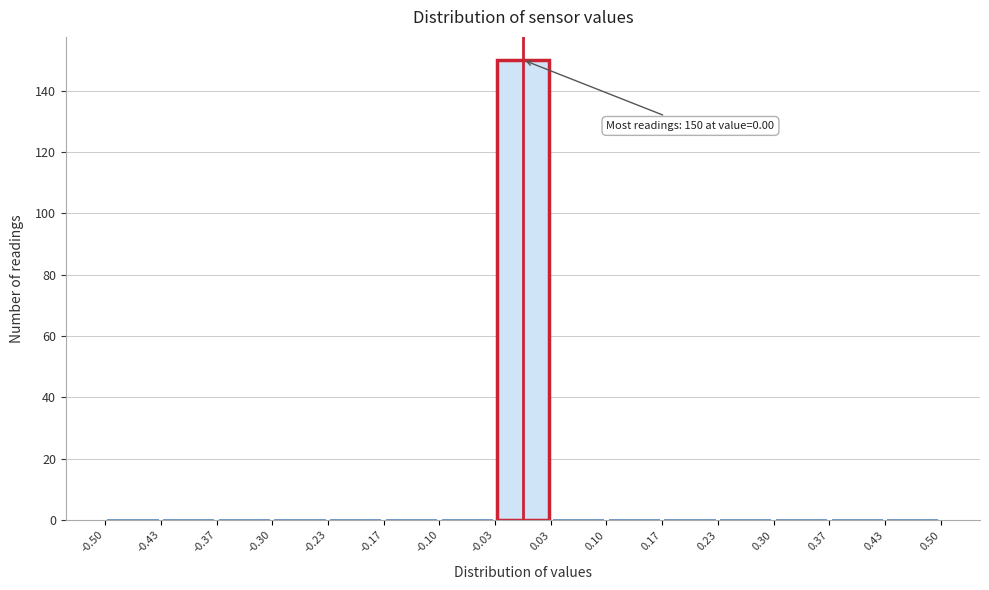

Over which range of the x-axis is the bar tallest?

-0.03 to 0.03